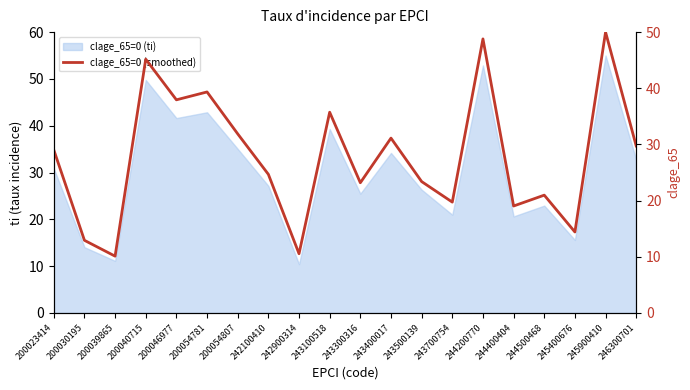

Is it true that the value at 244400404 is 11.0?

False